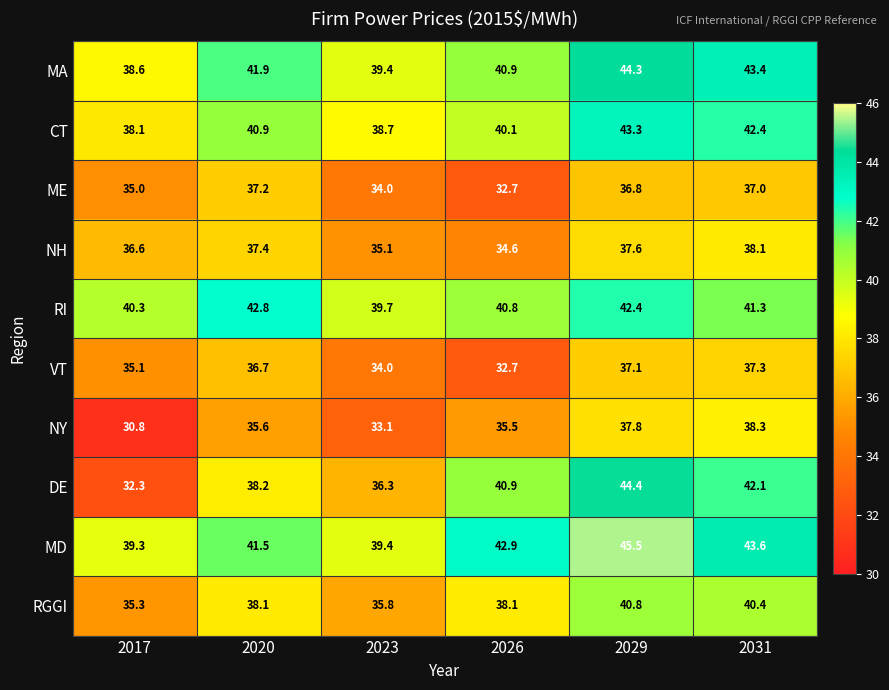

What is the average value of the RI series?

41.2